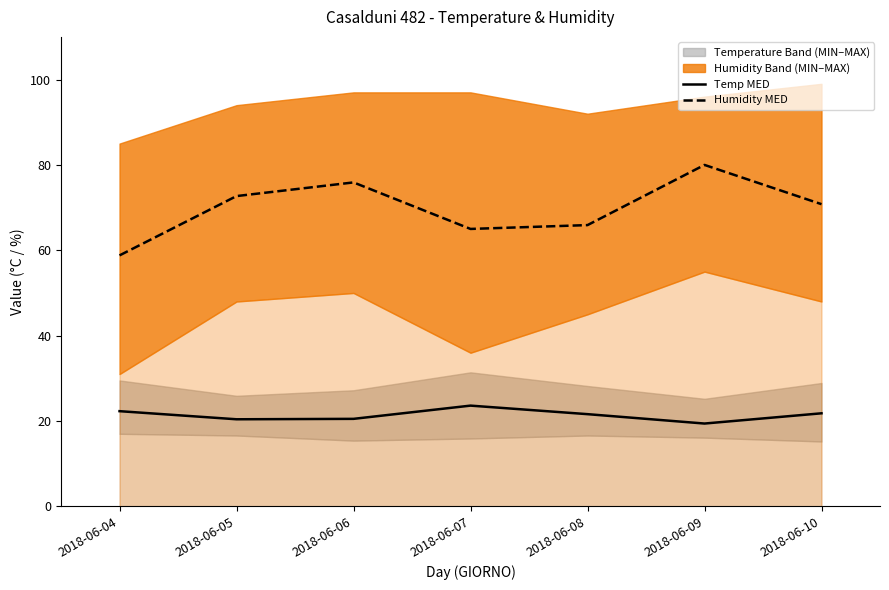

True or false: Humidity MED and Temp MED intersect in this chart.

False